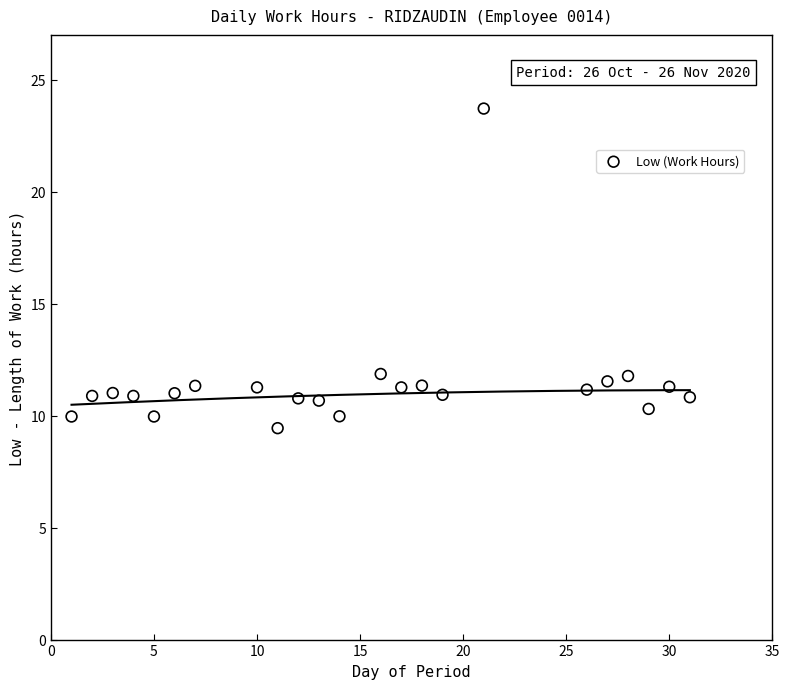

What is the range of Y values (max minus min)?

14.3